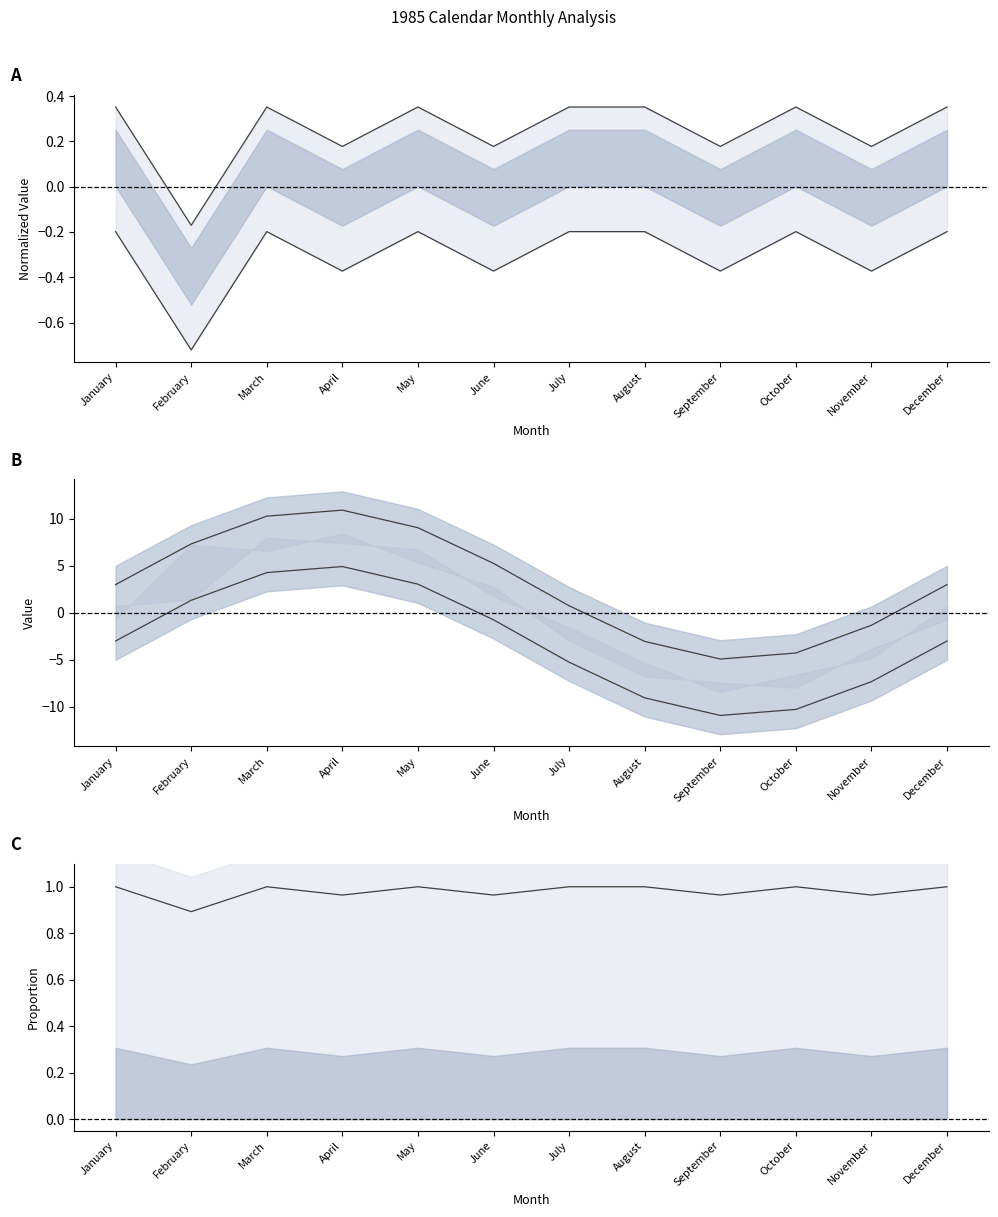

Which category has the lowest value across all series?

February